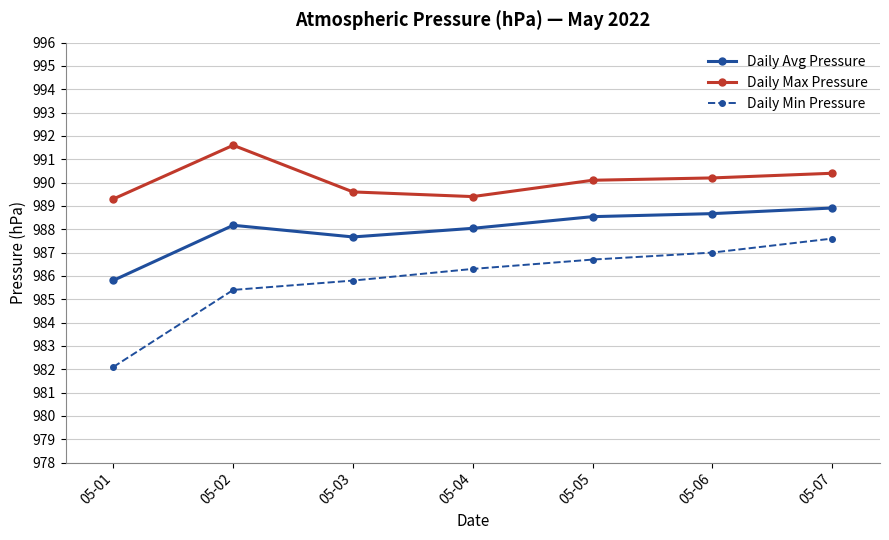

What is the spread (max minus min) of values at 05-04?

3.1